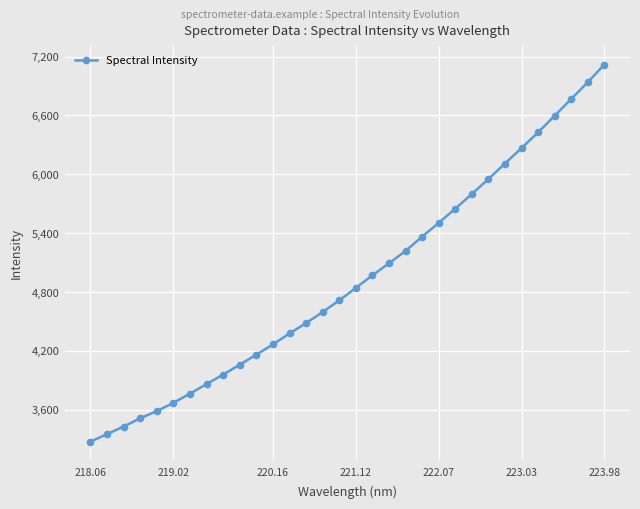

What is the sum of all values?

157727.9